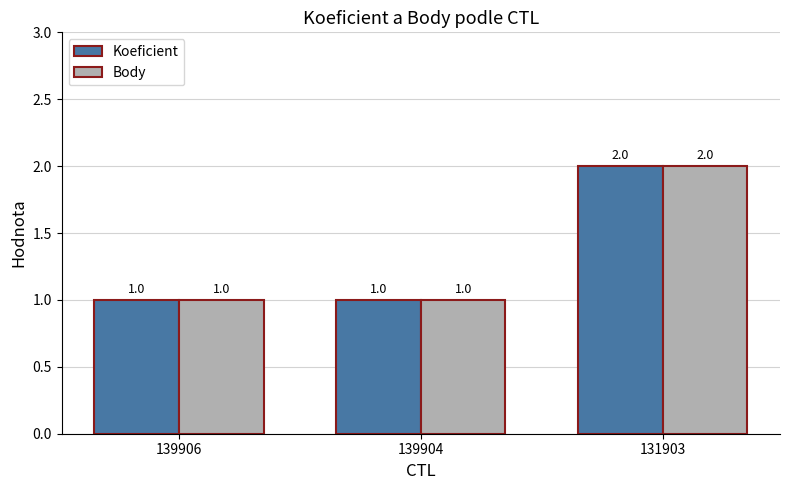

The value of Koeficient at 131903 is 2. True or false?

True